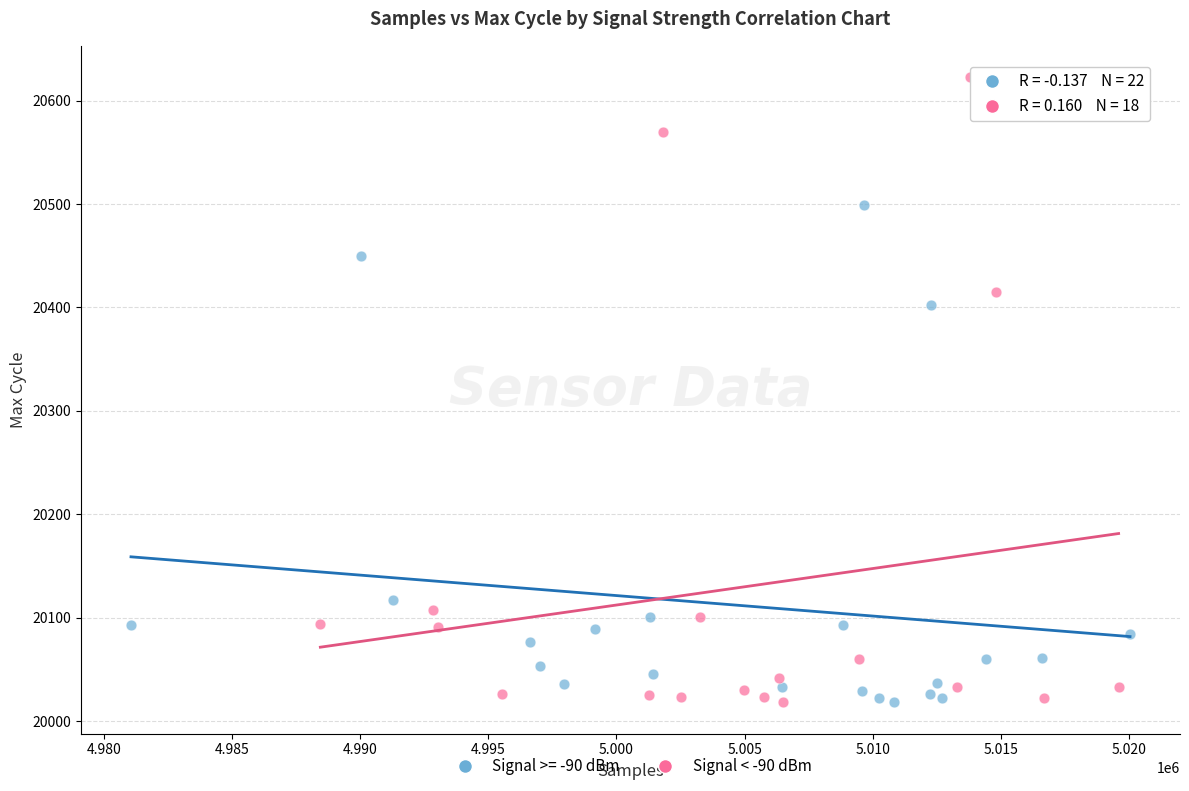

Which series has the largest Y range (max minus min)?

Signal < -90 dBm